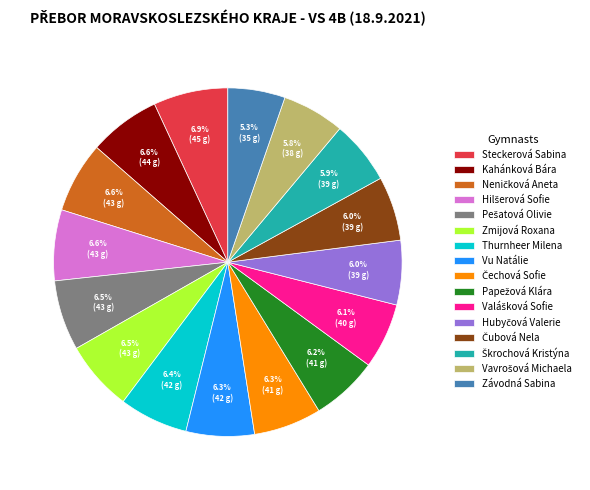

Is there a majority slice in this chart?

No